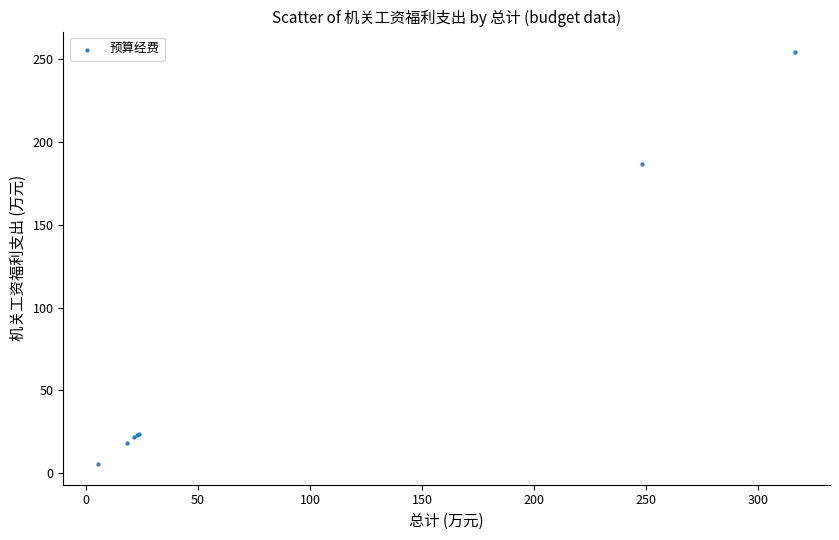

What Y value in the scatter plot is closest to 129?

186.6